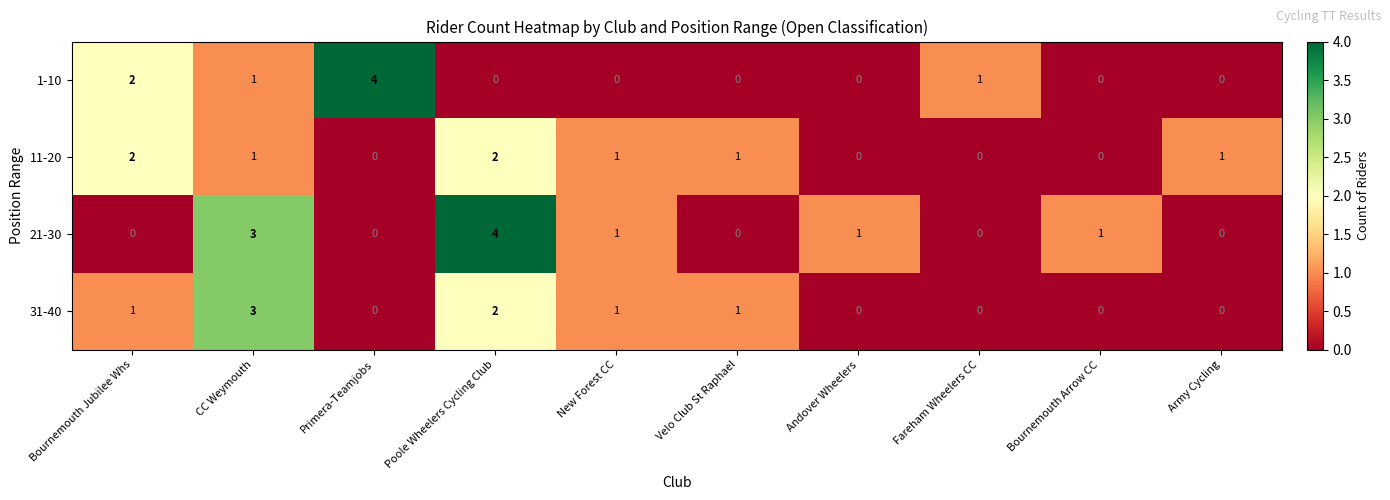

What is the total value across all series at Primera-Teamjobs?

4